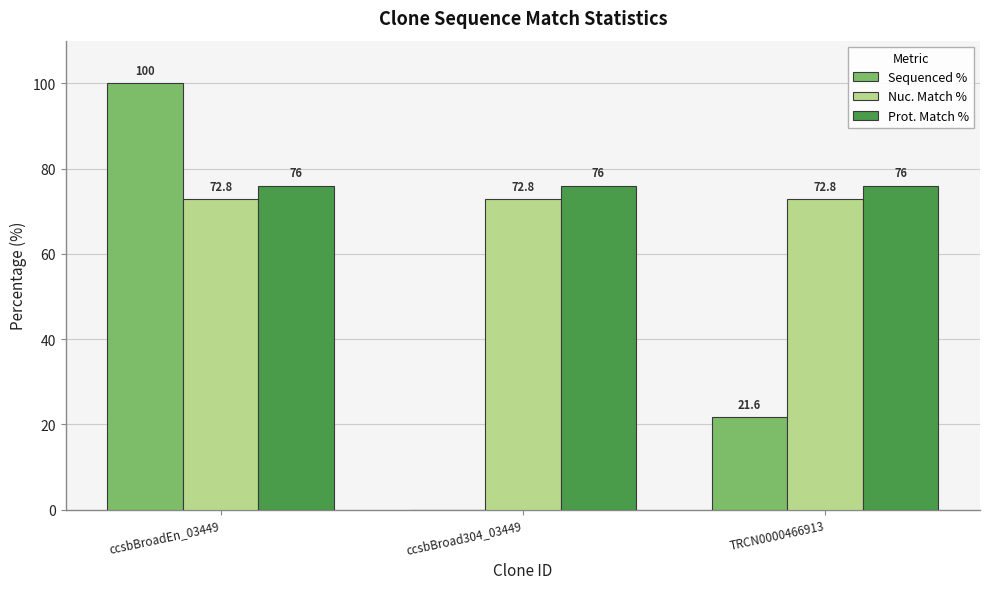

How many distinct data groups are displayed?

3